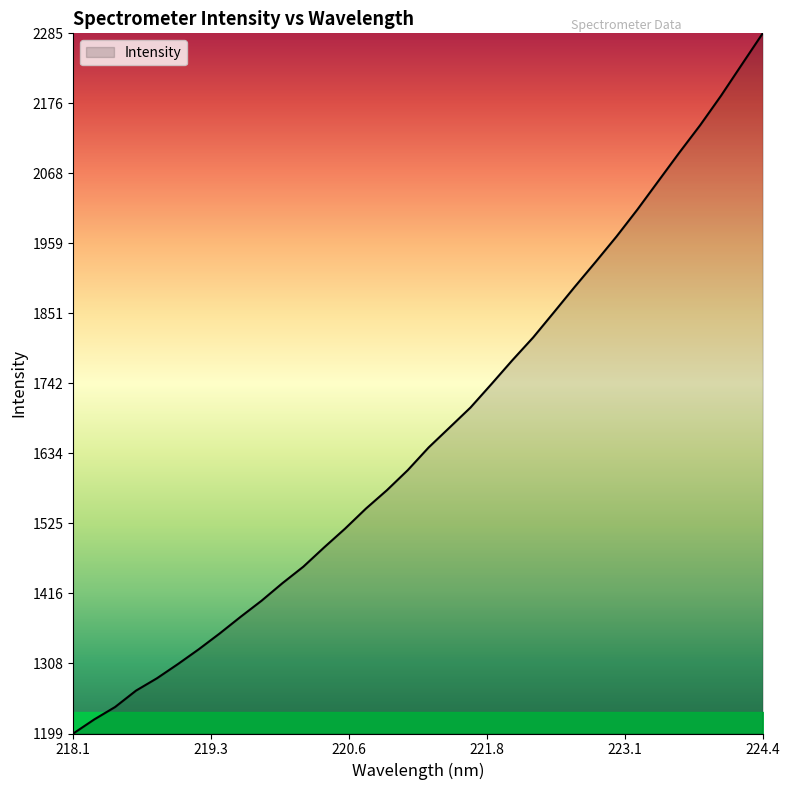

What is the greatest value displayed?

2285.2